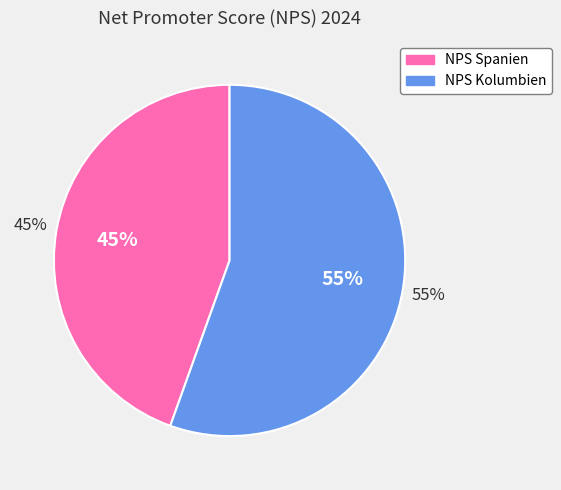

To the nearest percent, what portion does NPS Kolumbien represent?

55%